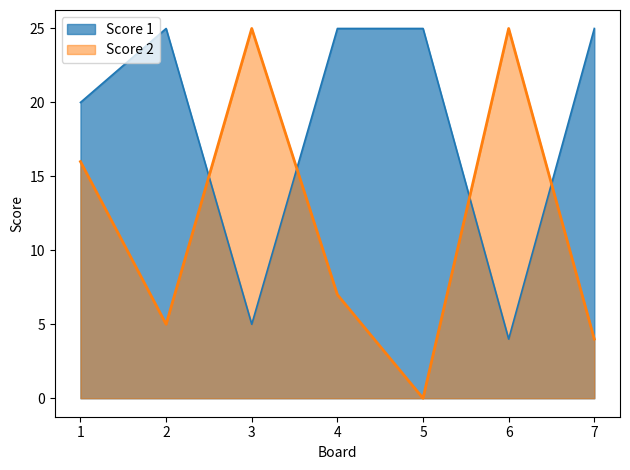

At how many categories does at least one series exceed 23?

6